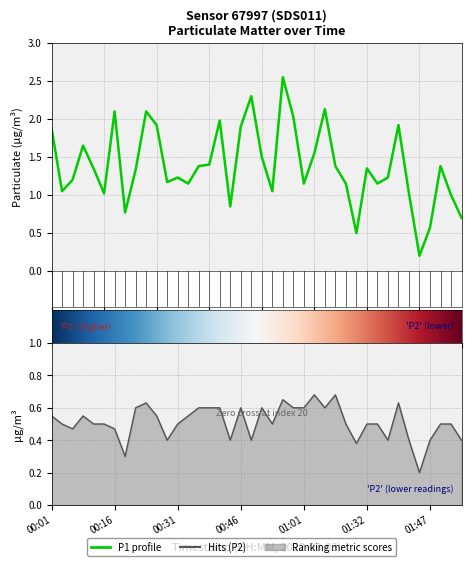

How many data points in P1 are above 1?

33